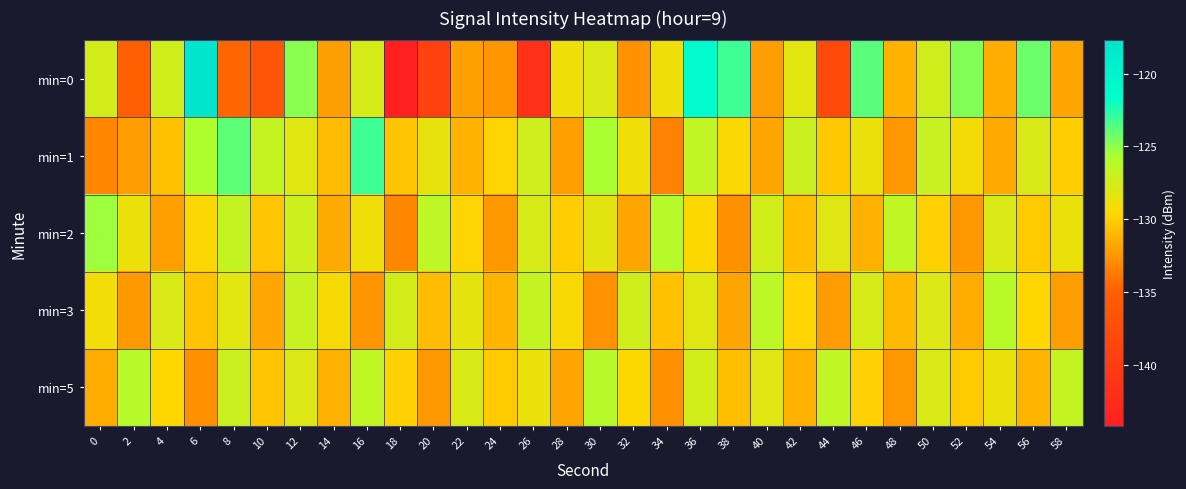

At 40, list the series in order from largest to smallest.

min=3, min=2, min=5, min=1, min=0